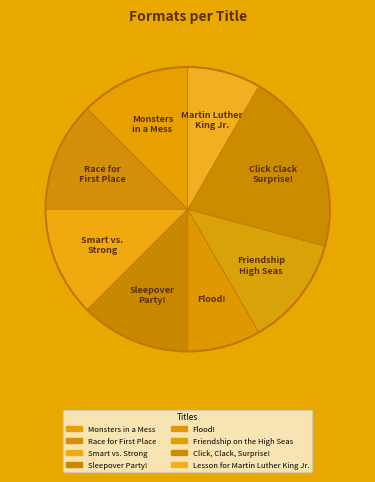

Between Sleepover Party! and Smart vs. Strong, which is larger?

Sleepover Party!